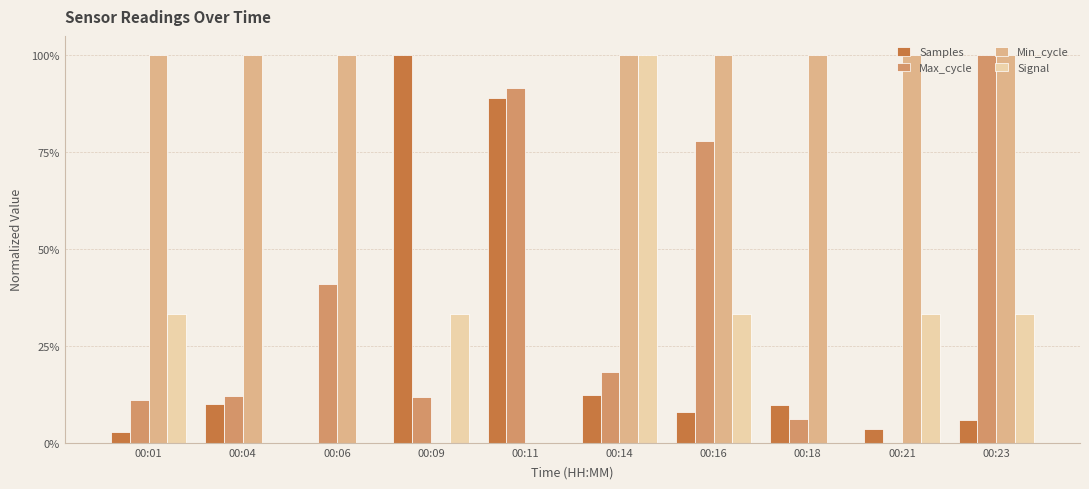

What is the sum of all Min_cycle values?

800.0